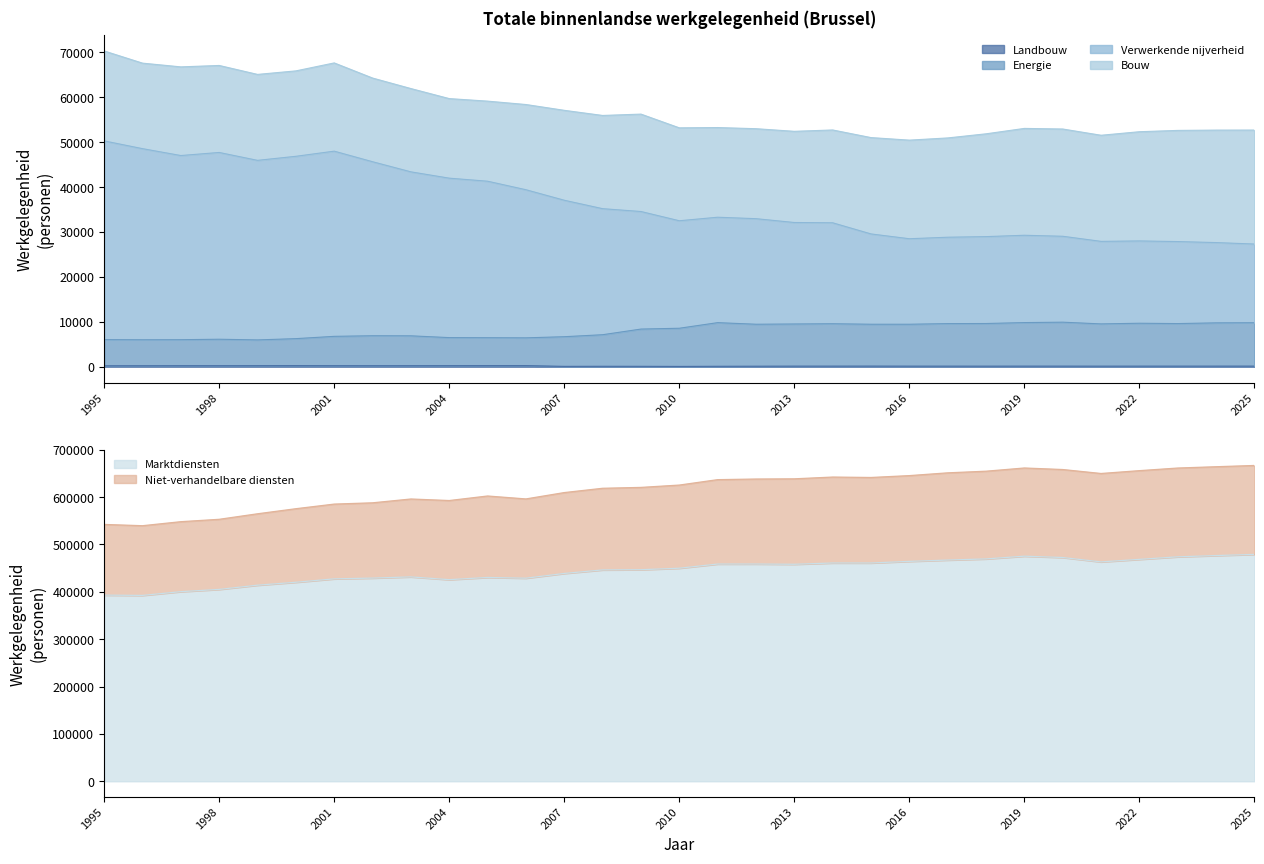

True or false: Landbouw and Energie intersect in this chart.

False